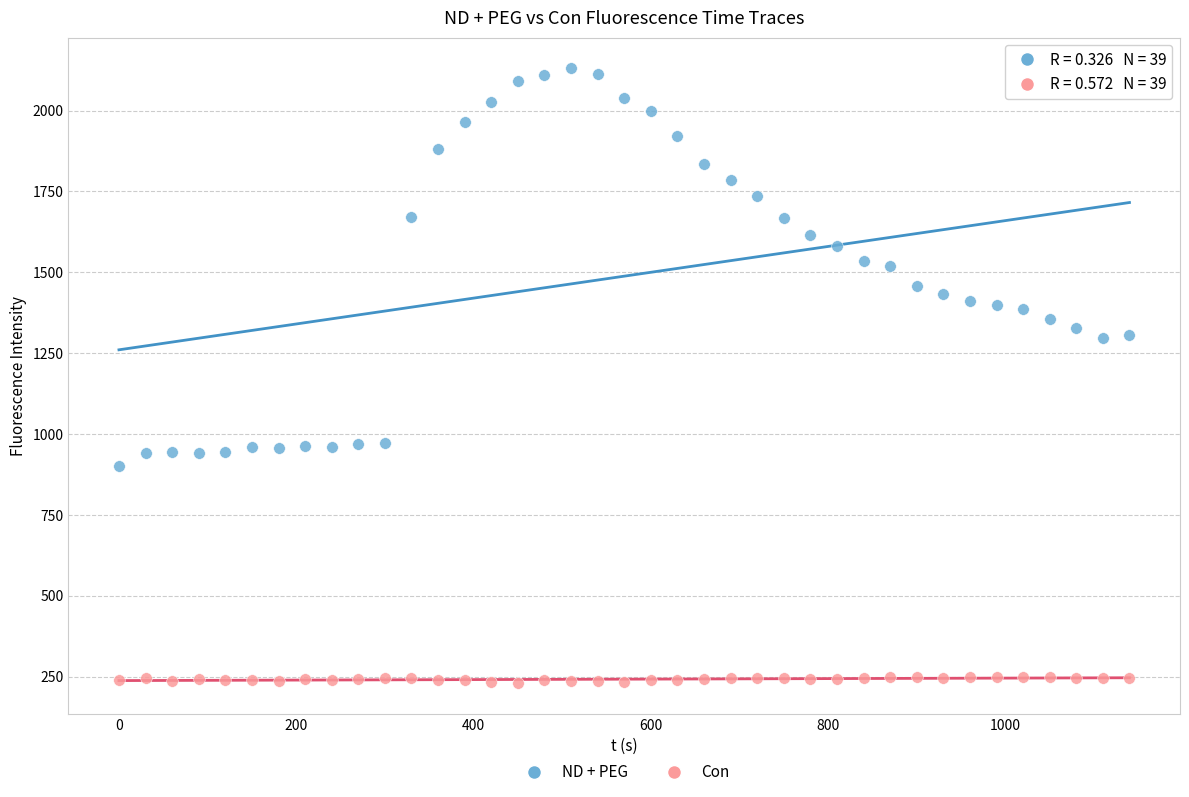

What are all the series names shown in the legend?

ND + PEG, Con